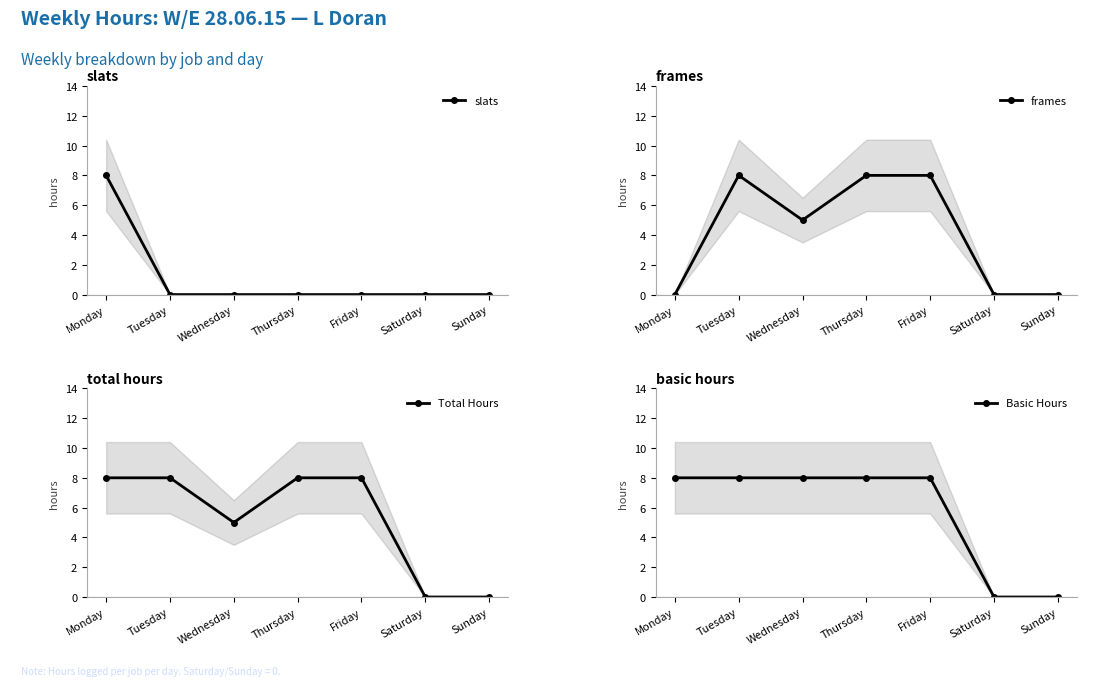

Does the chart have visible grid lines?

No